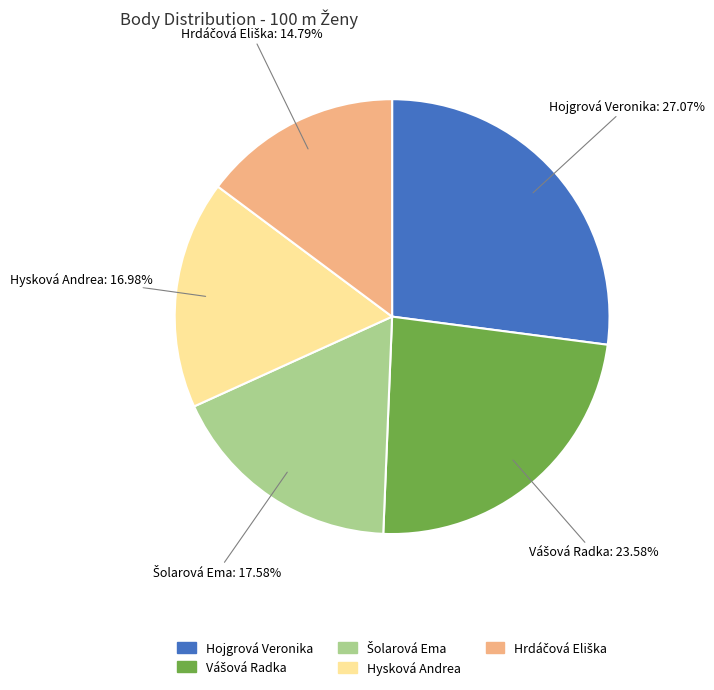

Does any single category account for the majority?

No